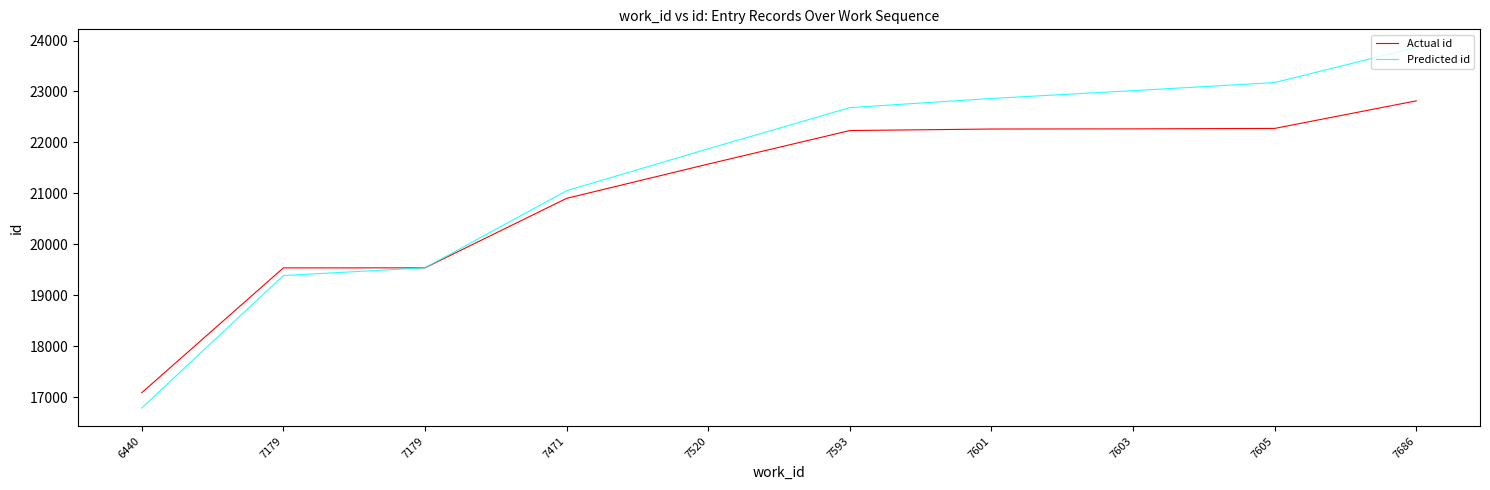

What is the value of the Predicted id point at the 1st from the left?

16786